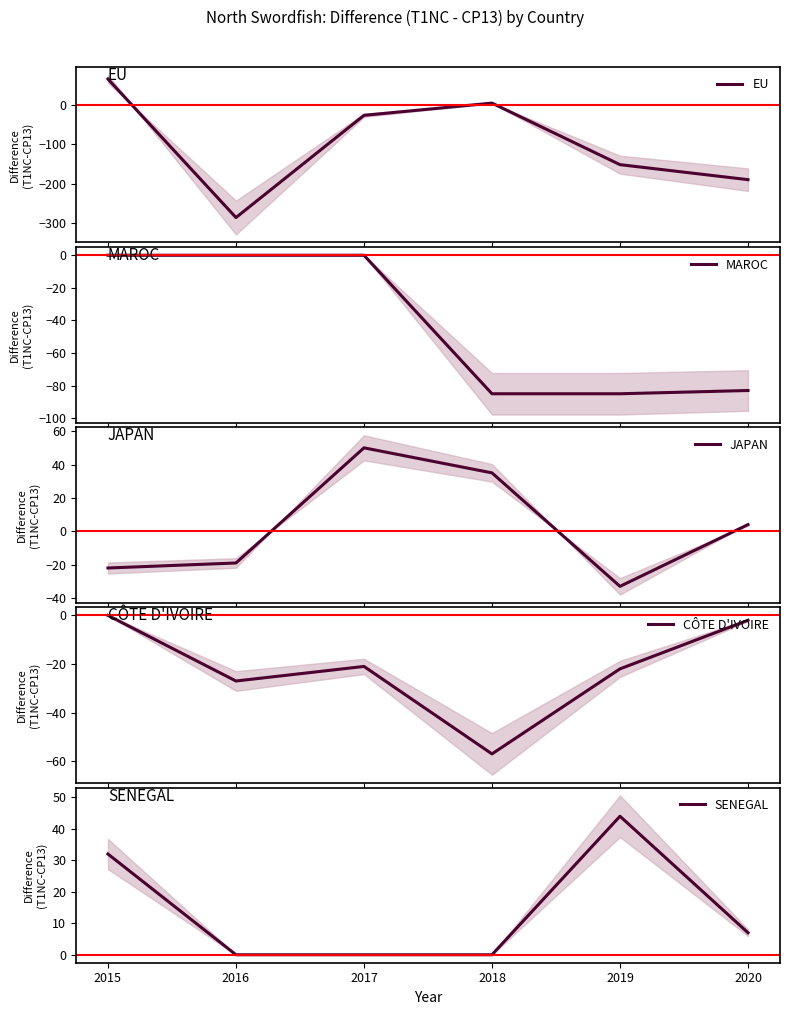

What is the sum of all EU values?

-586